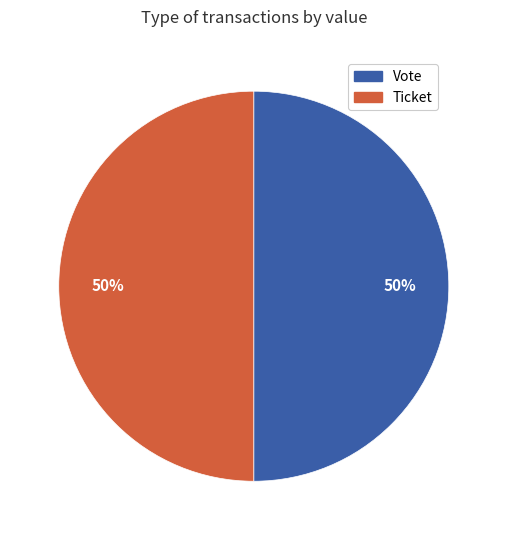

What is the ratio of the value at Ticket to the value at Vote?

1.0